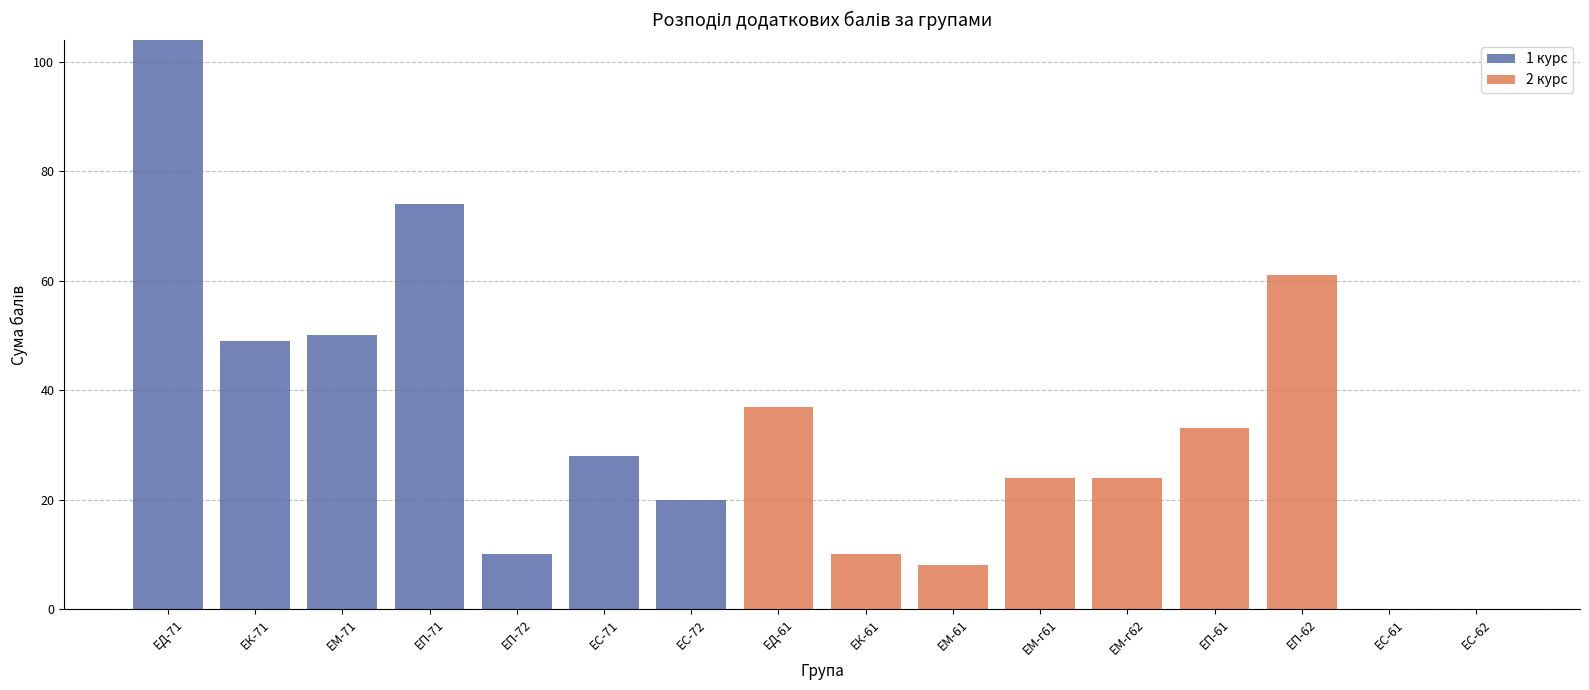

The value of 1 курс at ЕС-71 is 18. True or false?

False